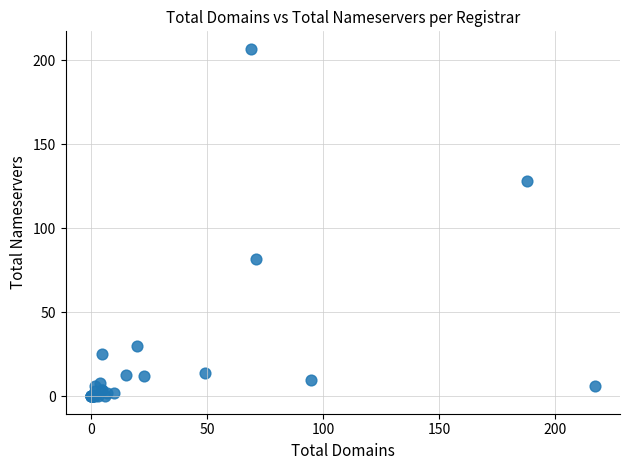

What Y value in the scatter plot is closest to 103?

82